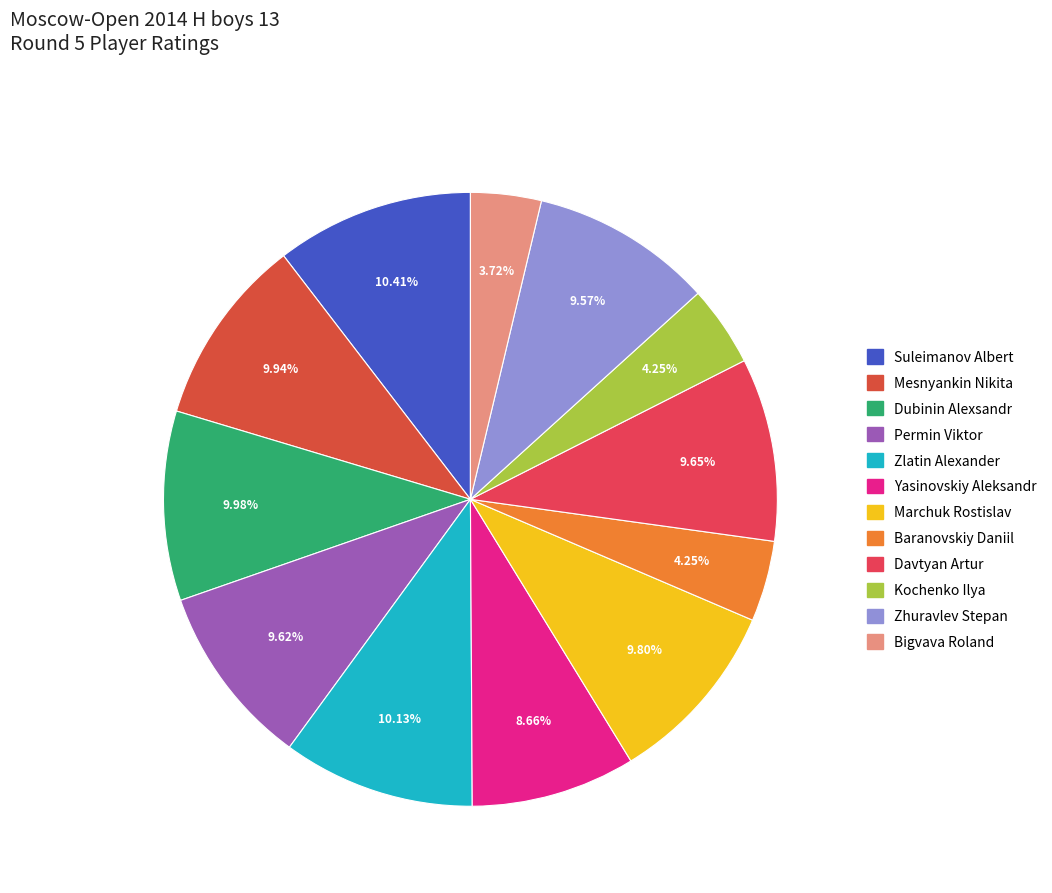

What percentage is the Yasinovskiy Aleksandr slice, to the nearest percent?

9%